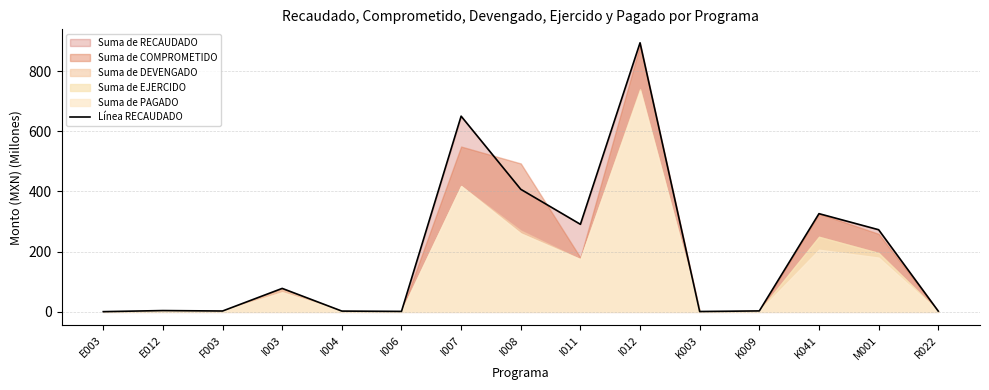

How many values are below 4?

7